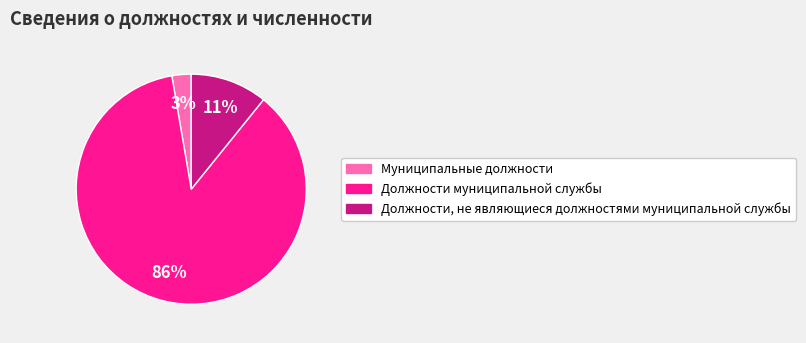

To the nearest percent, what portion does Муниципальные должности represent?

3%